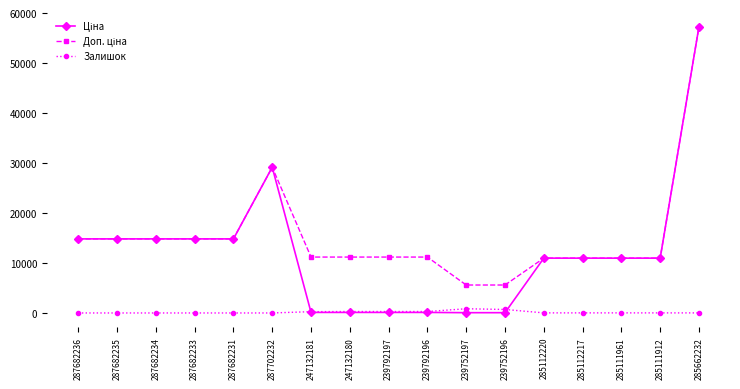

Which category has the highest value across all series?

285662232